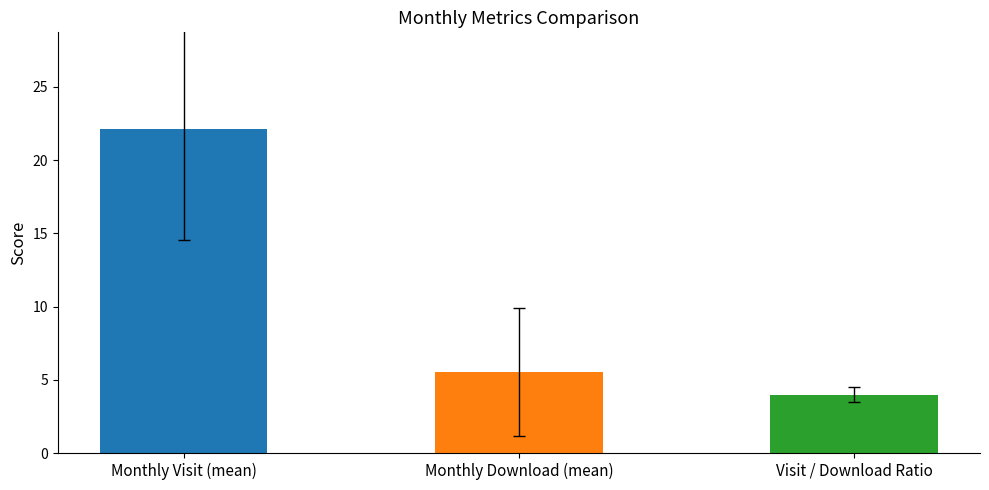

Reading left to right, extract all data points from this chart.

Monthly Visit (mean)=22.1	Monthly Download (mean)=5.5	Visit / Download Ratio=4.0